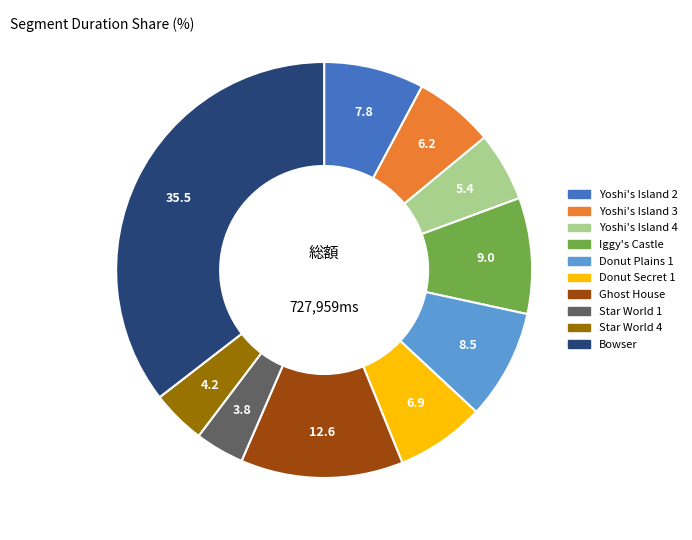

Which slice is the largest?

Bowser